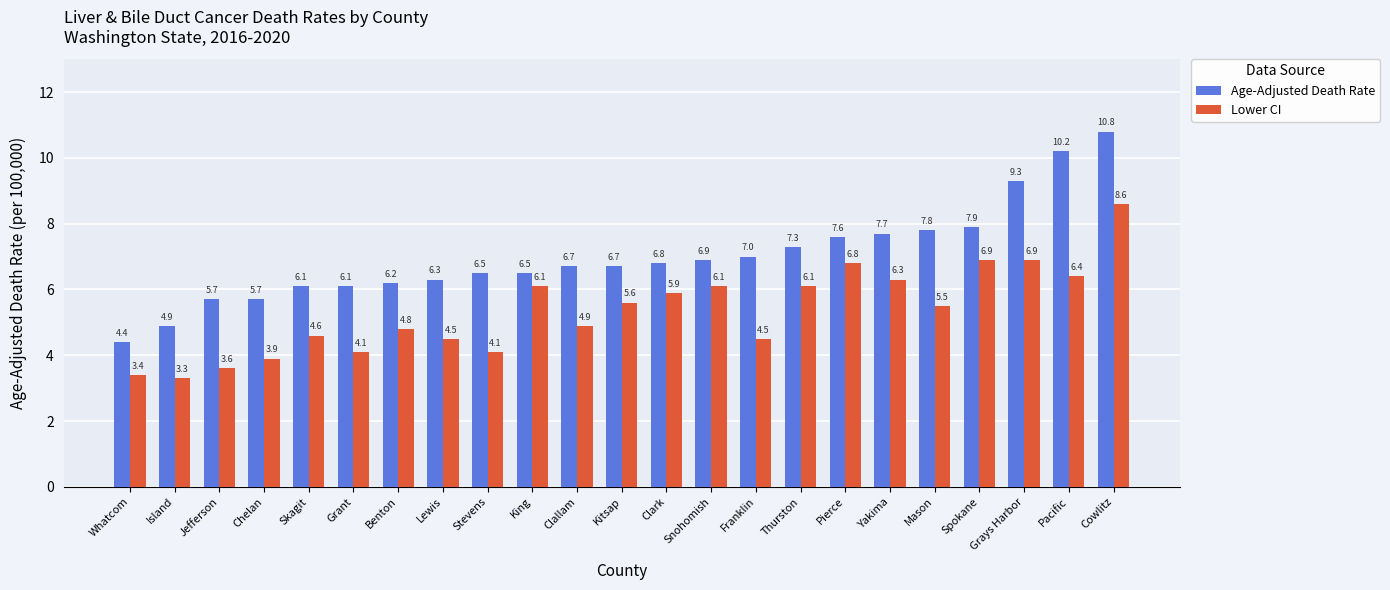

Where does the Lower CI series first go above 5?

King